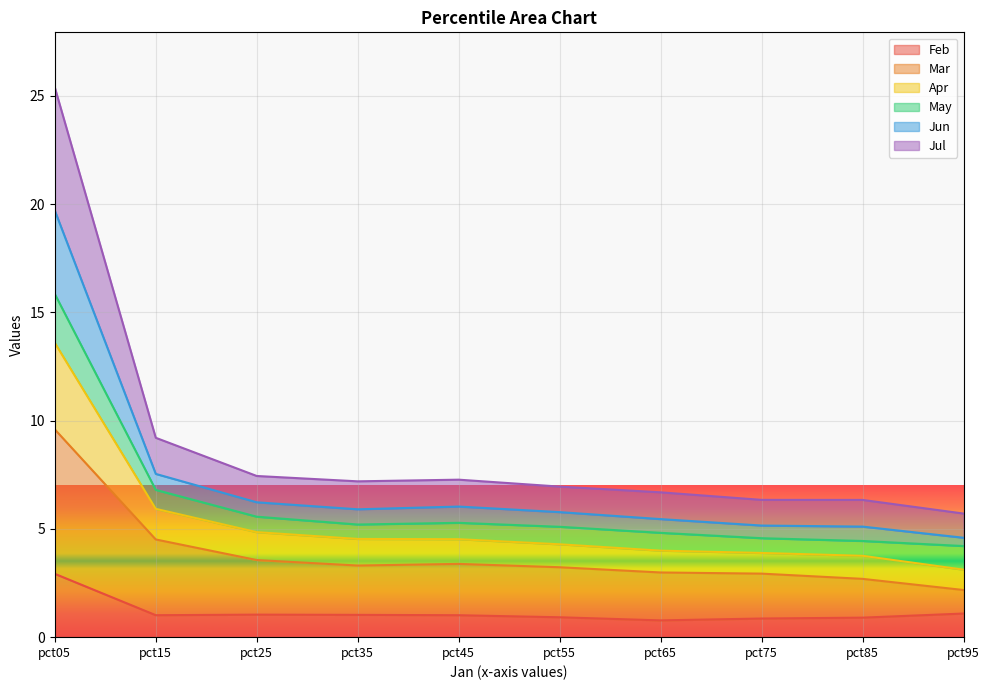

Is it true that Feb equals 0.9 at pct55?

True